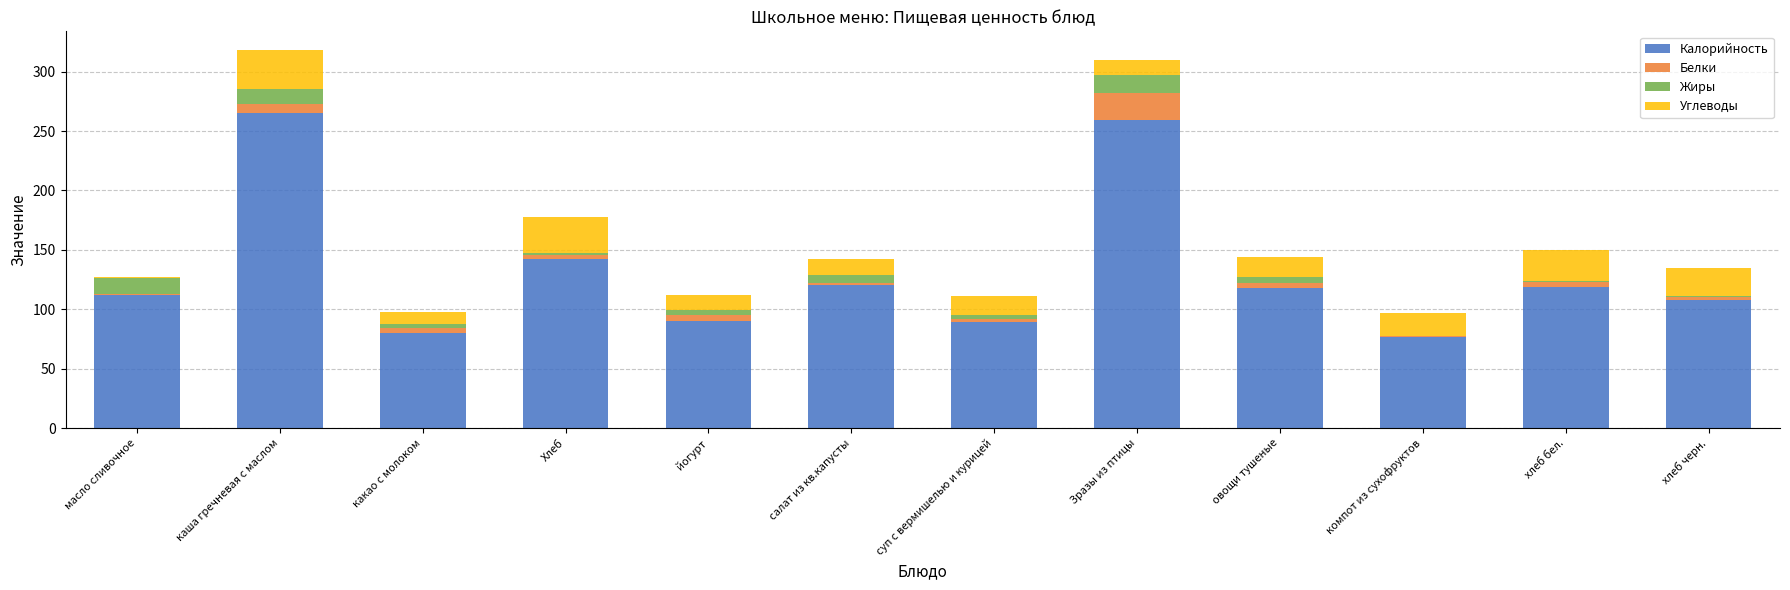

Where is Калорийность nearest to the value 171?

Хлеб